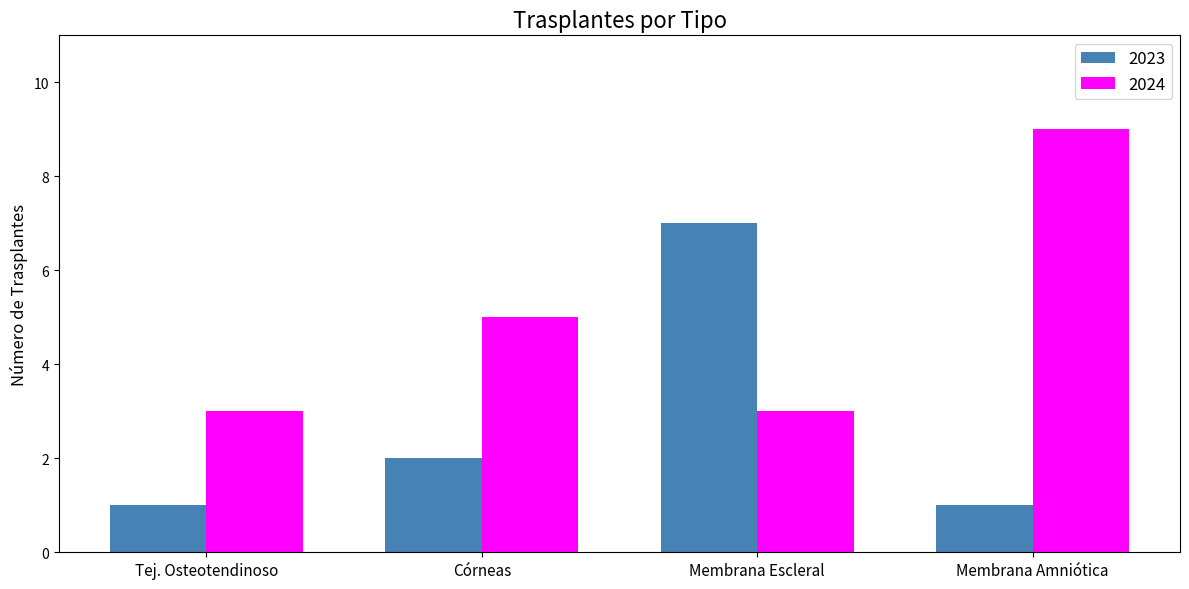

What is the spread (max minus min) of values at Membrana Amniótica?

8